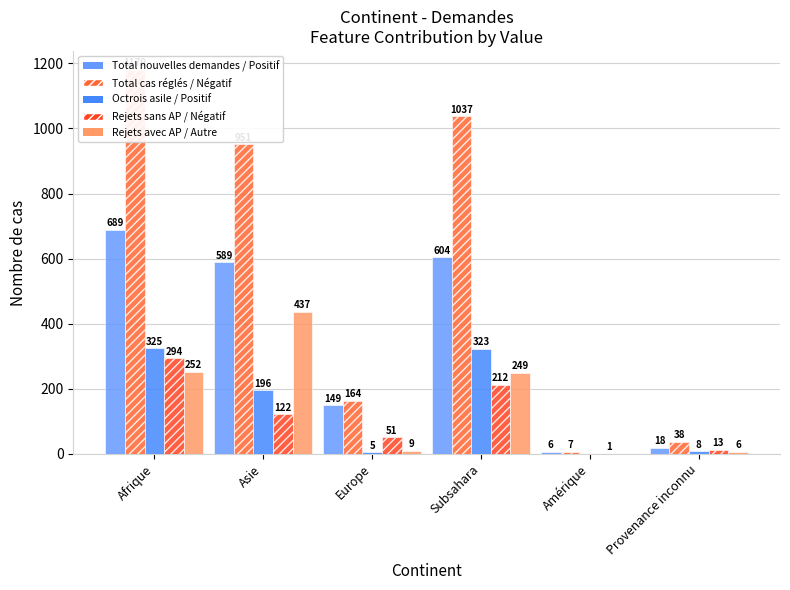

At which label does Octrois de l asile first exceed 196?

Afrique